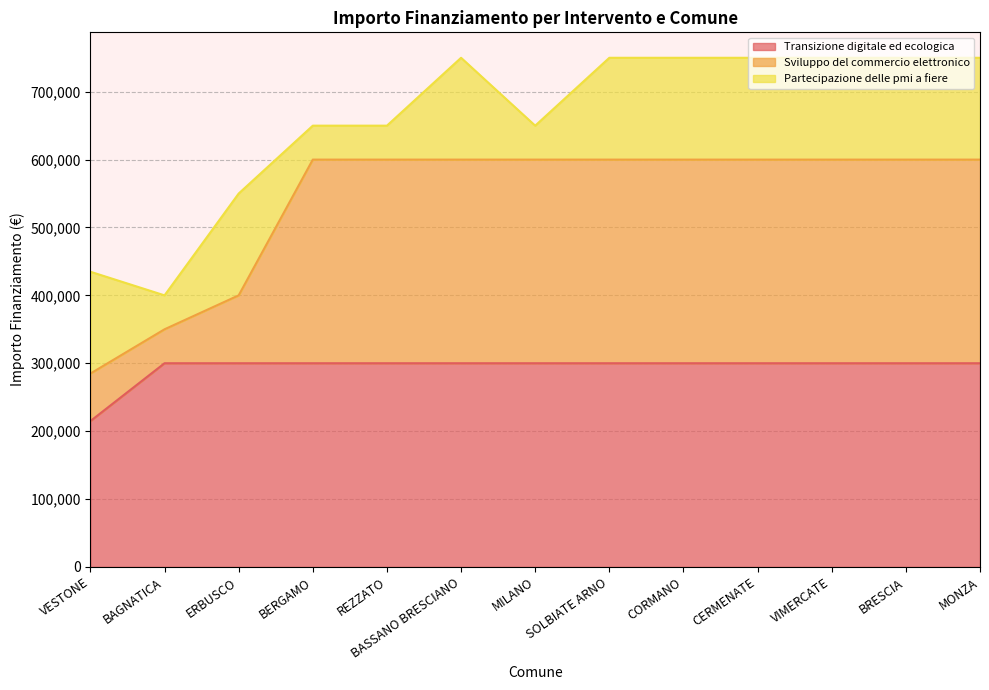

The value of Sviluppo del commercio elettronico at VESTONE is 191052. True or false?

False